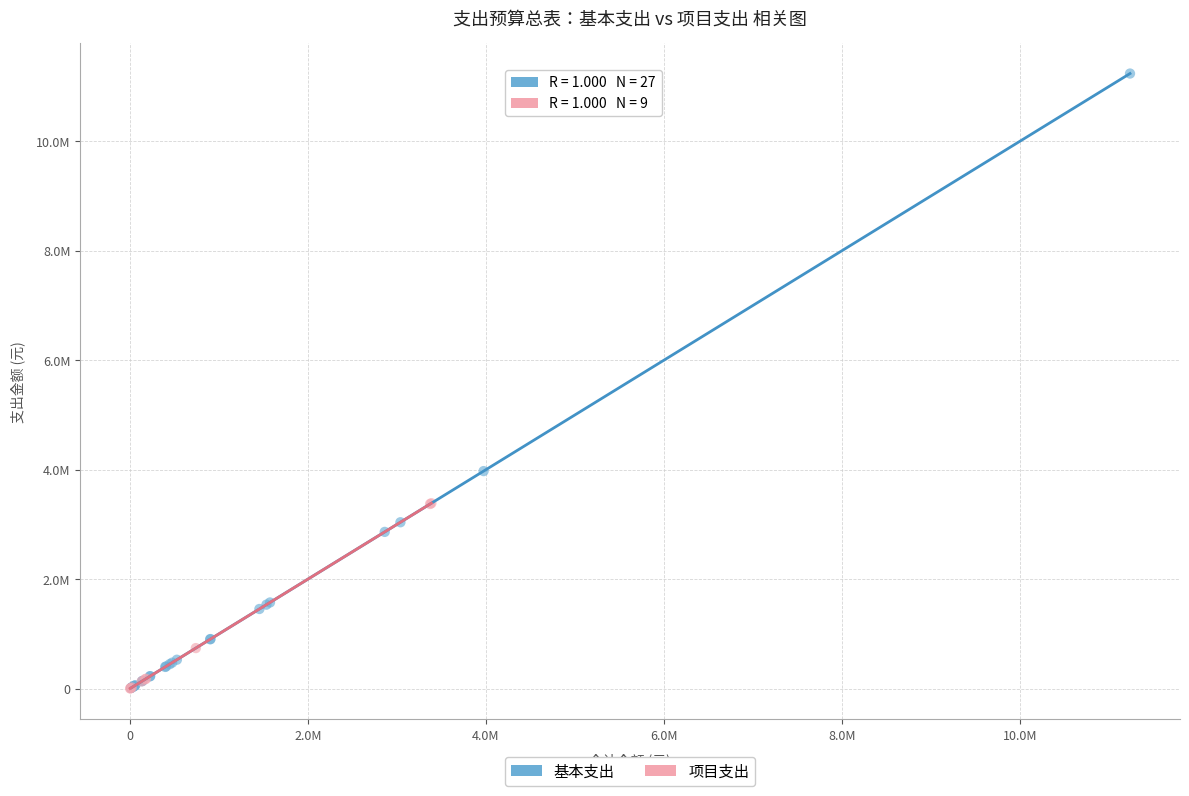

What are all the series names shown in the legend?

基本支出, 项目支出